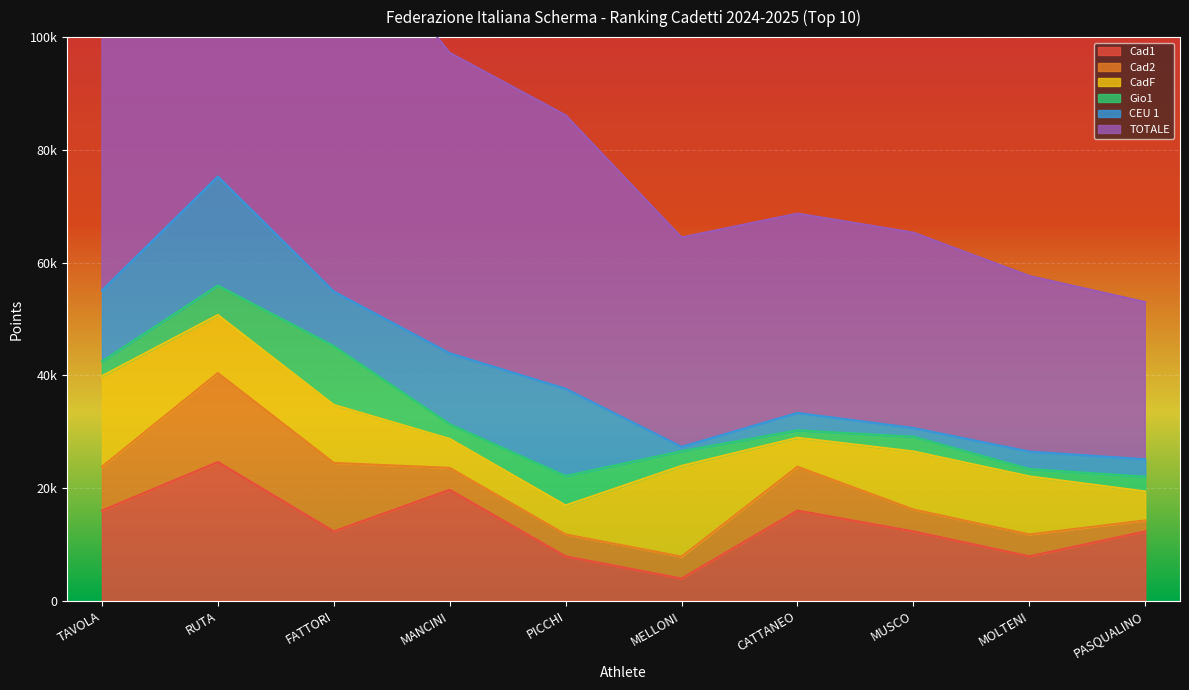

Reading left to right, what are all the values shown in this chart?

Cad1: 15990.0	24600.0	12300.0	19680.0	7872.0	3936.0	15990.0	12300.0	7872.0	12300.0
Cad2: 7776.0	15795.0	12150.0	3888.0	3888.0	3888.0	7776.0	3888.0	3888.0	1944.0
CadF: 16100.0	10304.0	10304.0	5152.0	5152.0	16100.0	5152.0	10304.0	10304.0	5152.0
Gio1: 2608.0	5216.0	10432.0	2608.0	5216.0	2608.0	1304.1	2608.0	1304.0	2608.0
CEU 1: 12577.5	19350.0	9675.0	12577.5	15480.0	774.1	3096.0	1548.0	3096.0	3096.0
TOTALE: 95456.5	77274.8	68274.0	53301.2	48527.2	37143.7	35372.8	34663.3	31153.8	27881.7